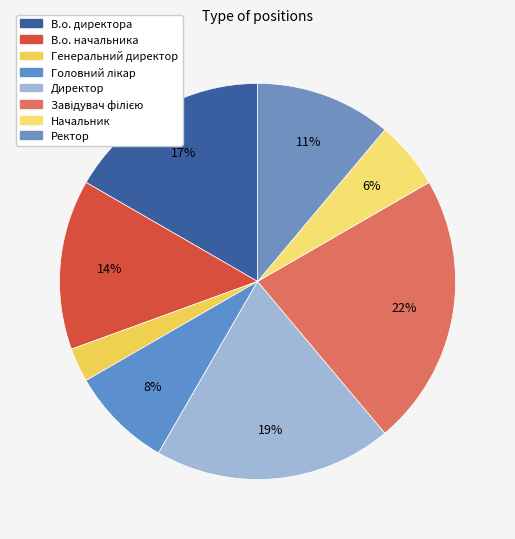

To the nearest percent, what is the difference between the Ректор and Генеральний директор slice percentages?

8%